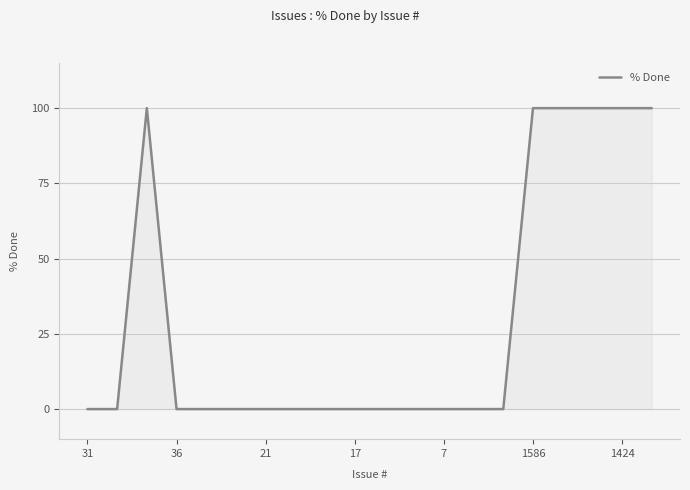

How many values are between 0 and 100?

20